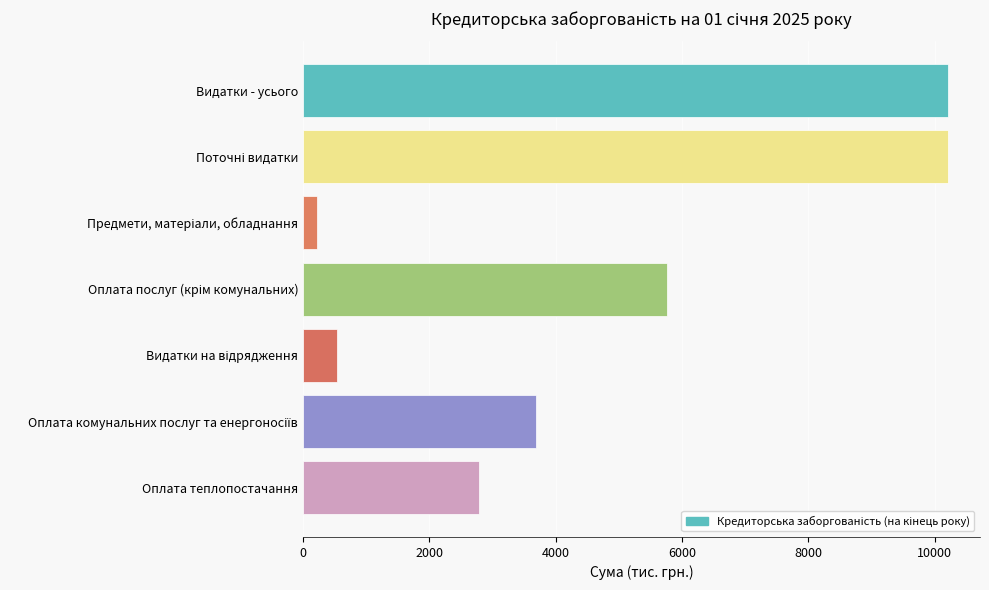

True or false: the data shows 4636.2 at Оплата теплопостачання.

False